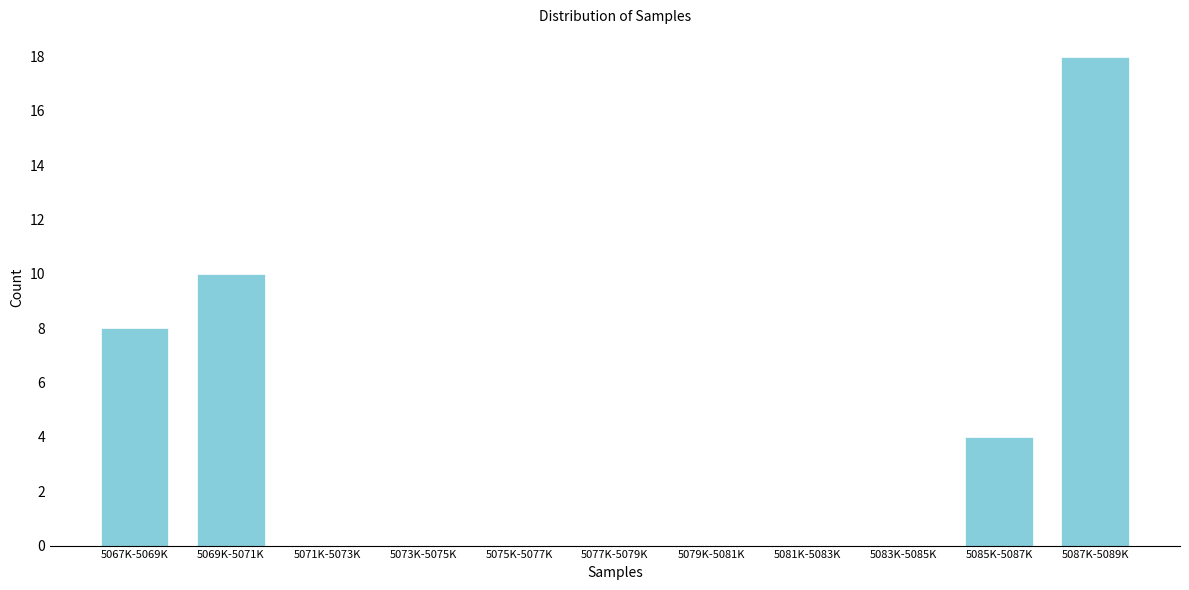

Reading right to left, what are all the values shown in this chart?

5087K-5089K=18	5085K-5087K=4	5083K-5085K=0	5081K-5083K=0	5079K-5081K=0	5077K-5079K=0	5075K-5077K=0	5073K-5075K=0	5071K-5073K=0	5069K-5071K=10	5067K-5069K=8